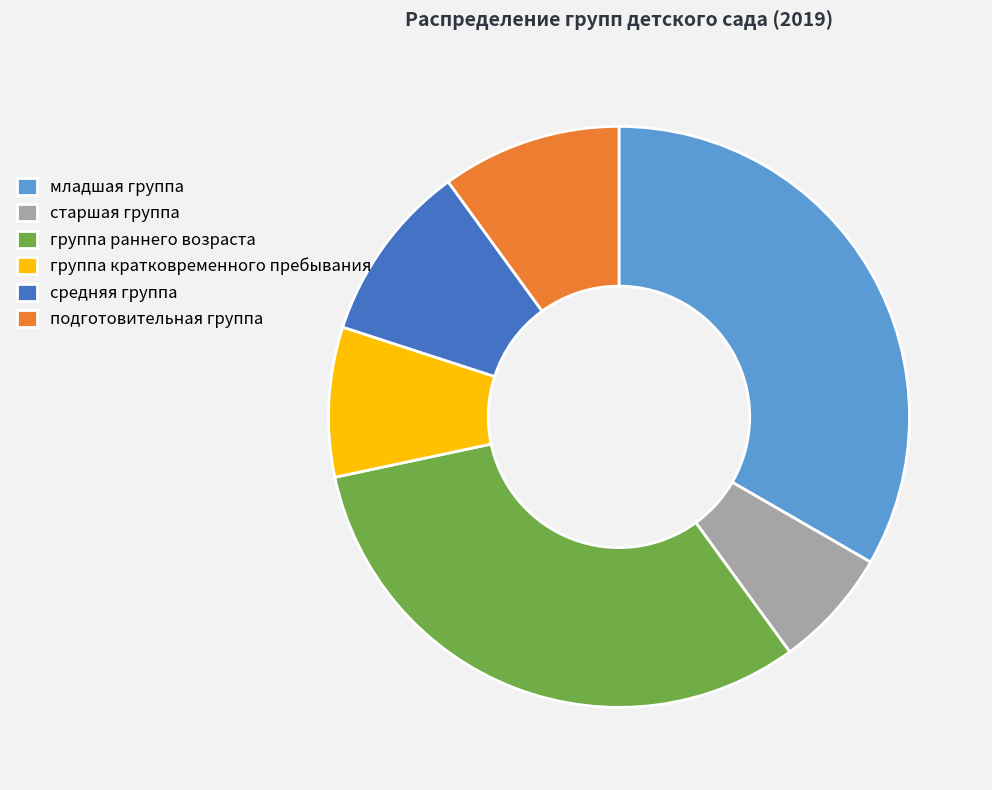

Is младшая группа the majority of the pie?

No